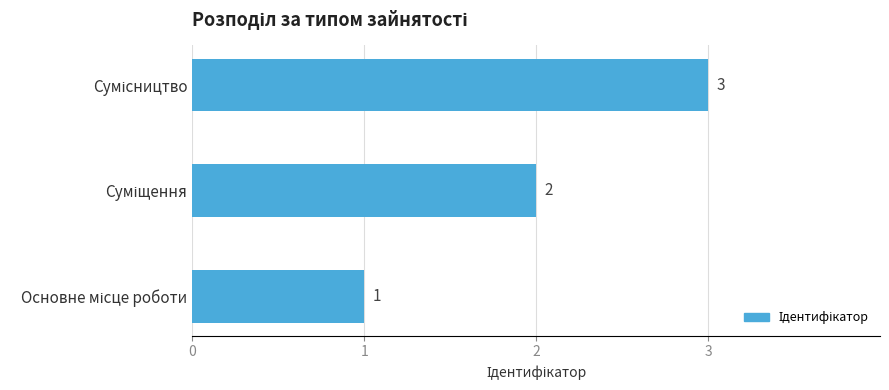

What is the sum of all values?

6